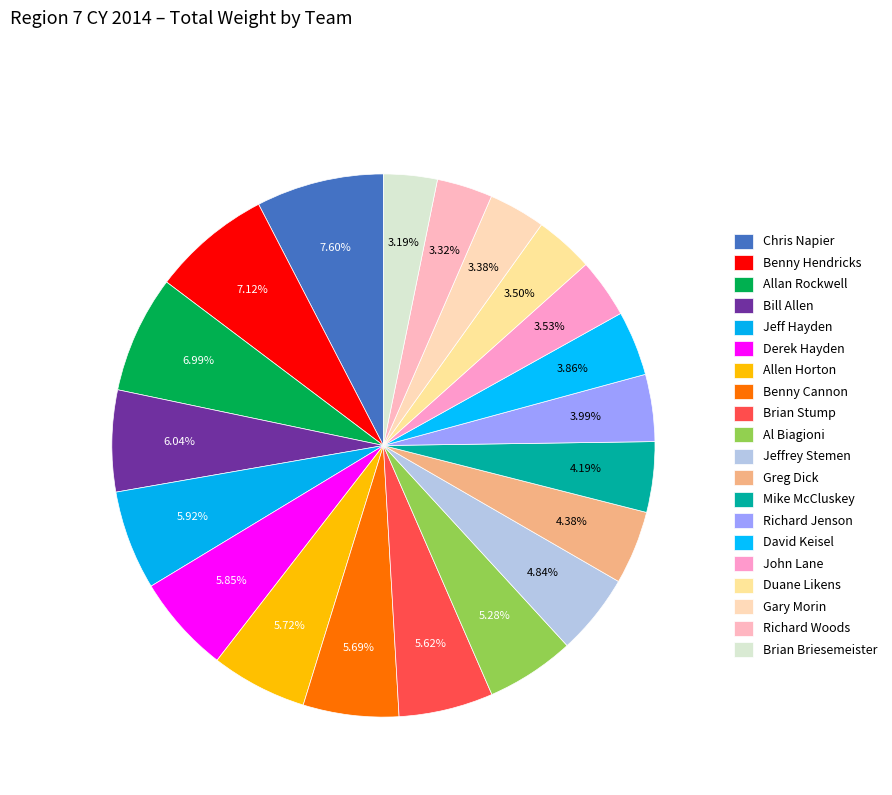

To the nearest percent, what is the difference between the largest and smallest slice percentages?

4%